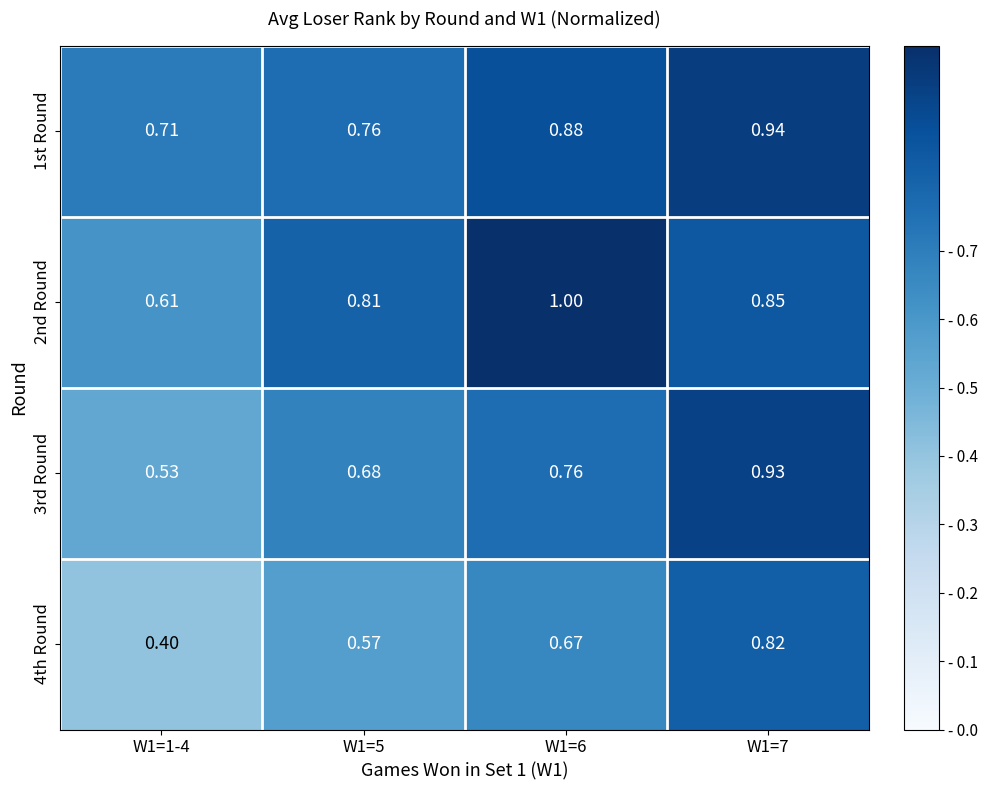

Is the value of 1st Round at W1=6 greater than the value of 4th Round at W1=1-4?

Yes